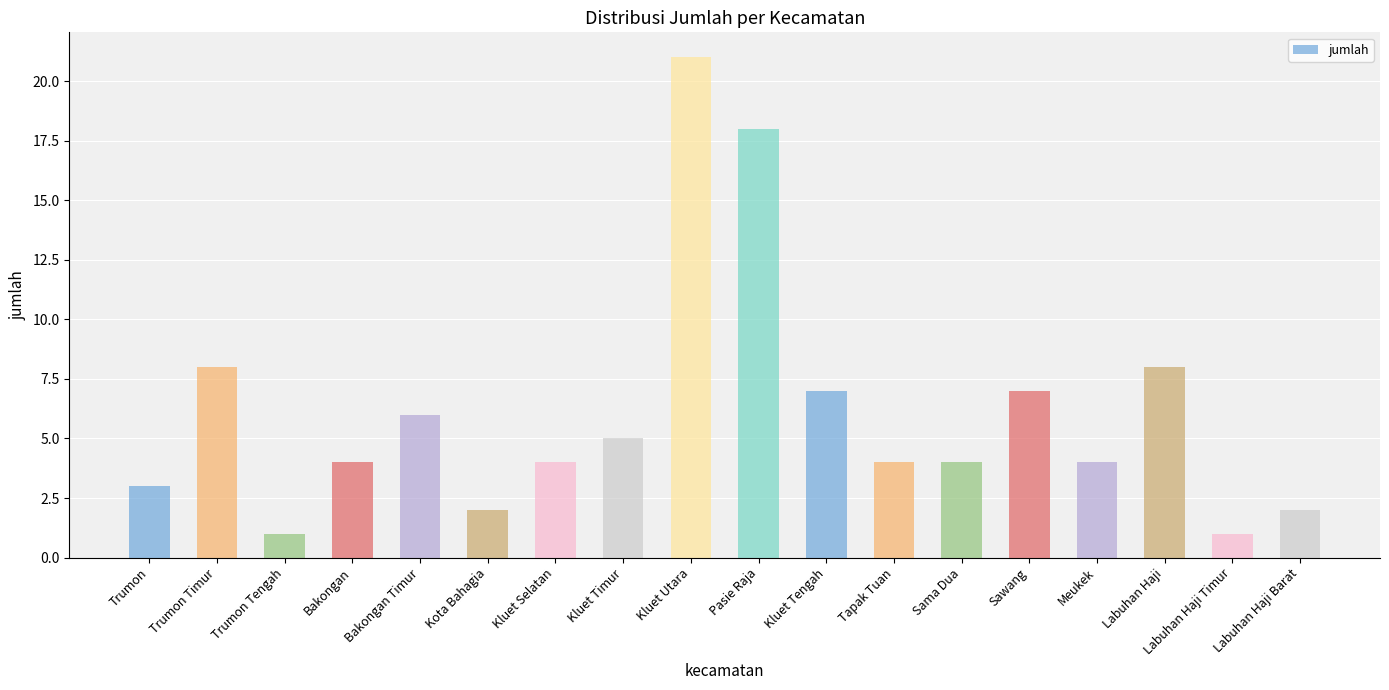

Which label corresponds to the largest value in the chart?

Kluet Utara